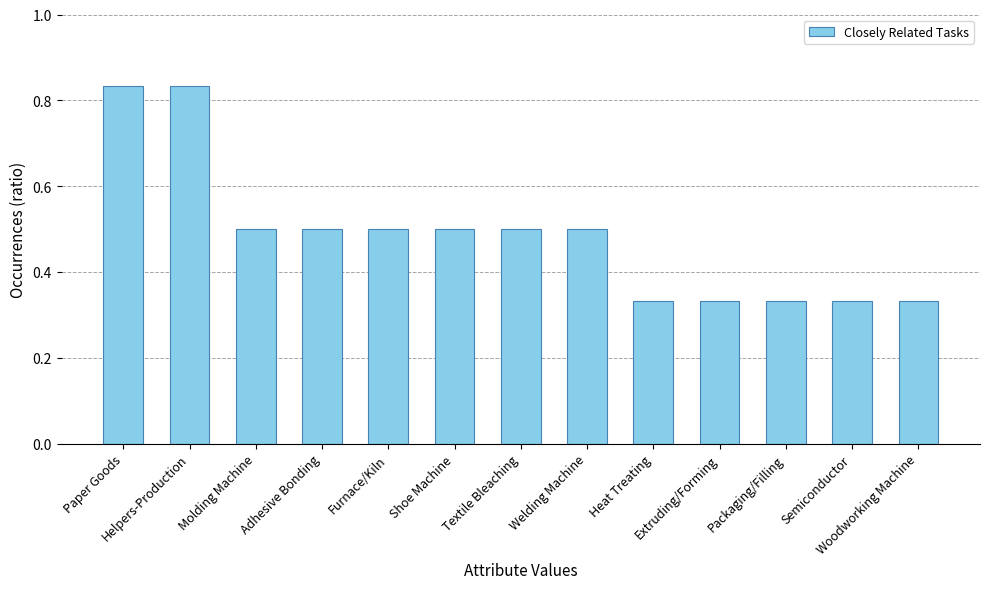

What is the value of the 4th bar from the left?

0.5